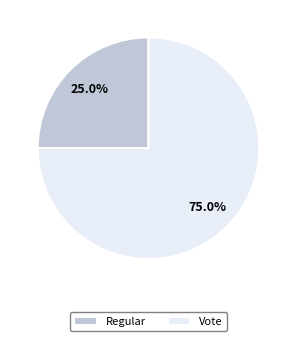

Rank the categories by value from lowest to highest.

Regular, Vote